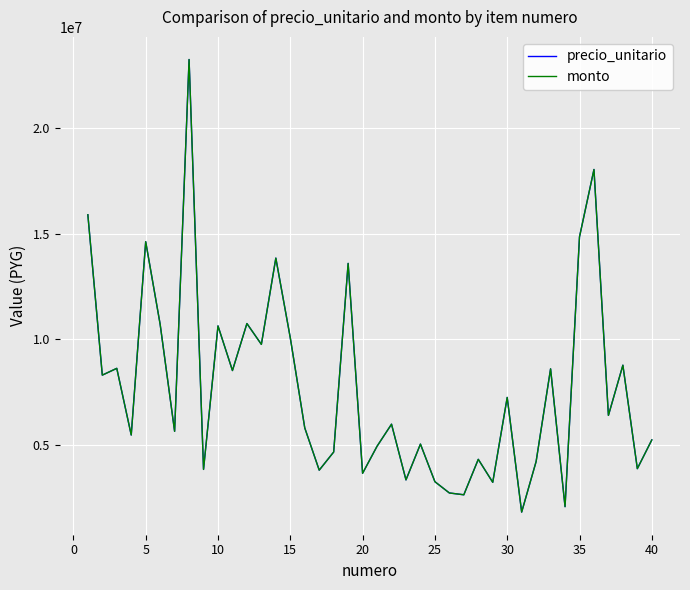

What is the average value of the monto series?

7715597